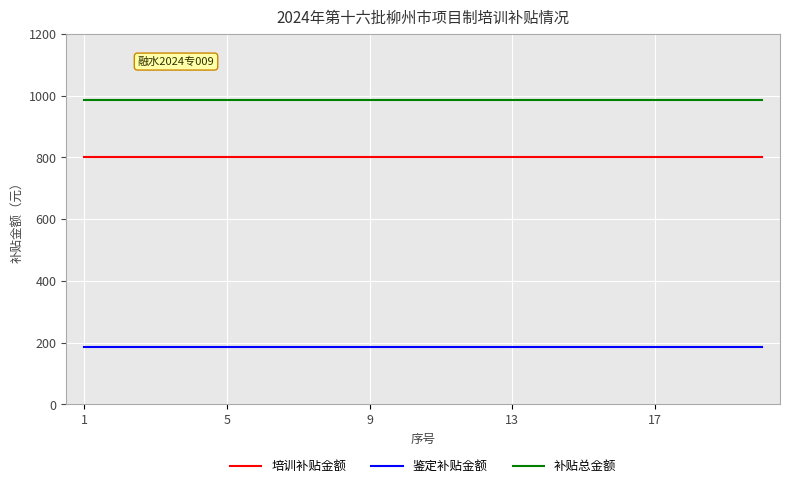

Which series has the largest total across all categories?

补贴总金额